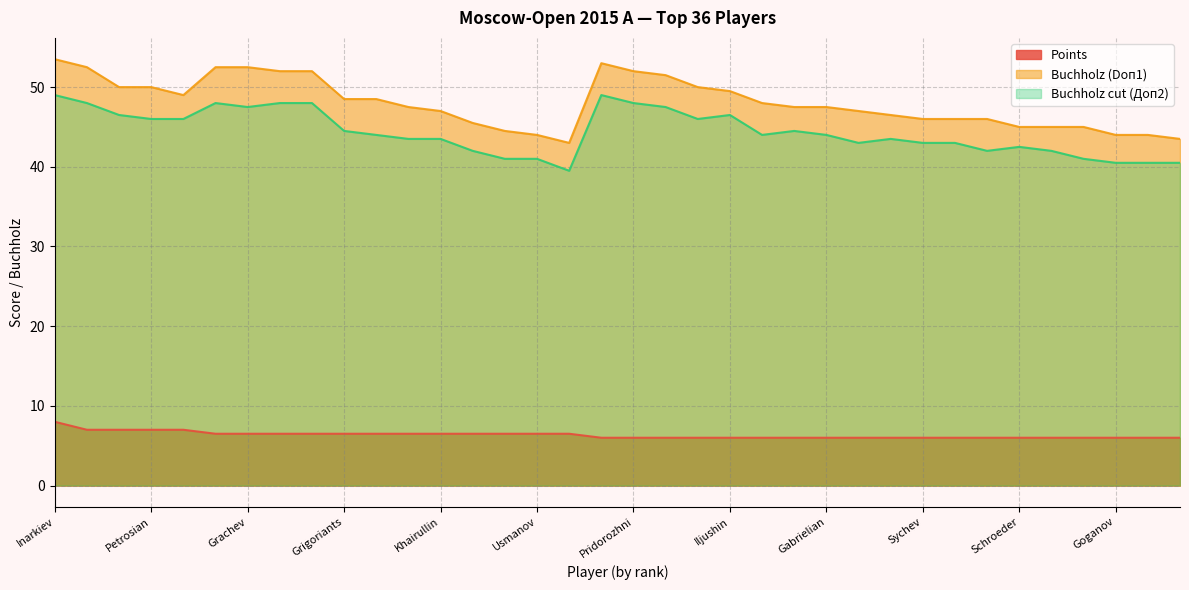

At which category is the sum across all series the highest?

Inarkiev